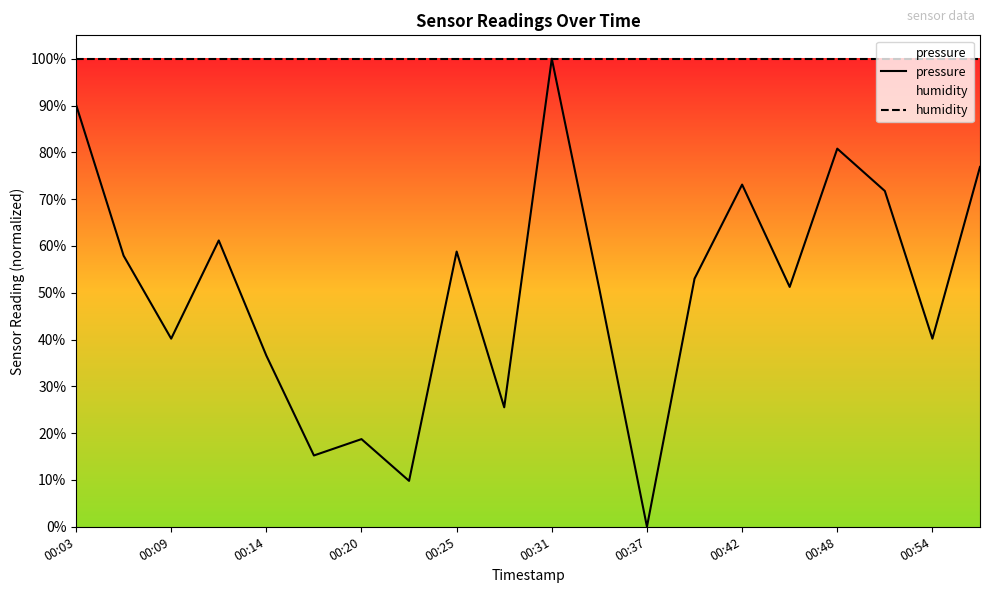

True or false: humidity has more than 1 interior local peaks.

False